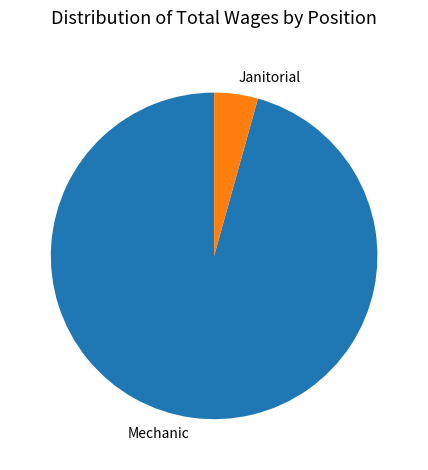

Count the number of slices in the pie.

2